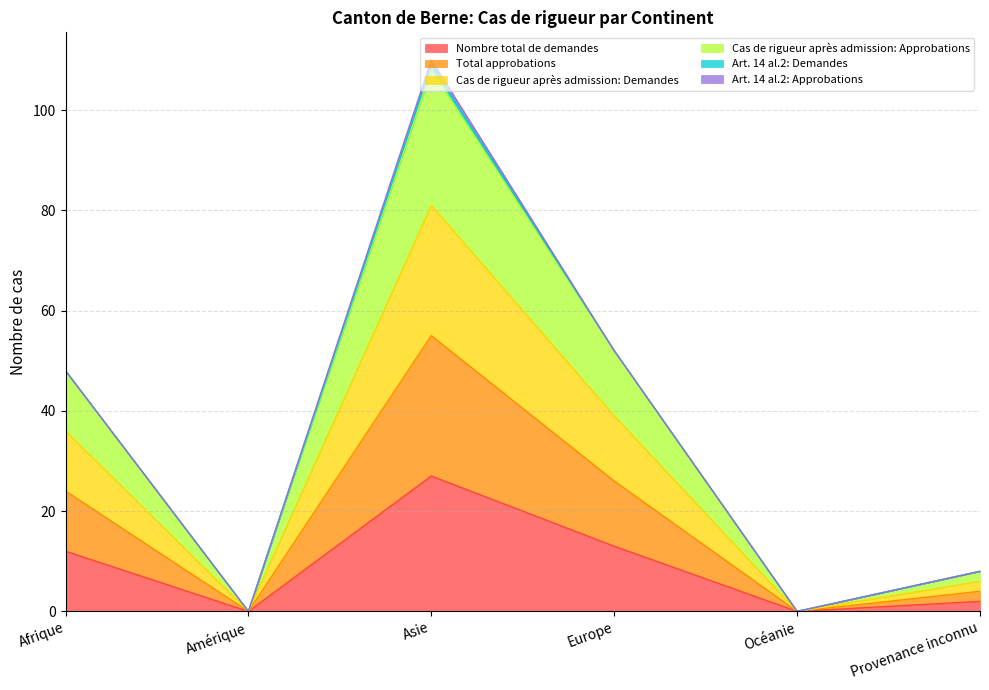

At Europe, list the series in order from largest to smallest.

Cas de rigueur après admission: Approbations, Cas de rigueur après admission: Demandes, Total approbations, Nombre total de demandes